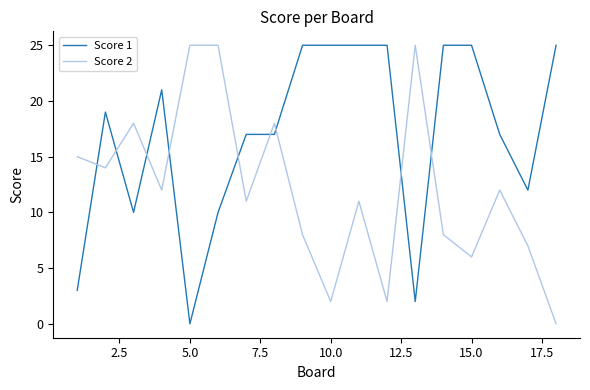

How many positive values does the Score 1 series have?

17